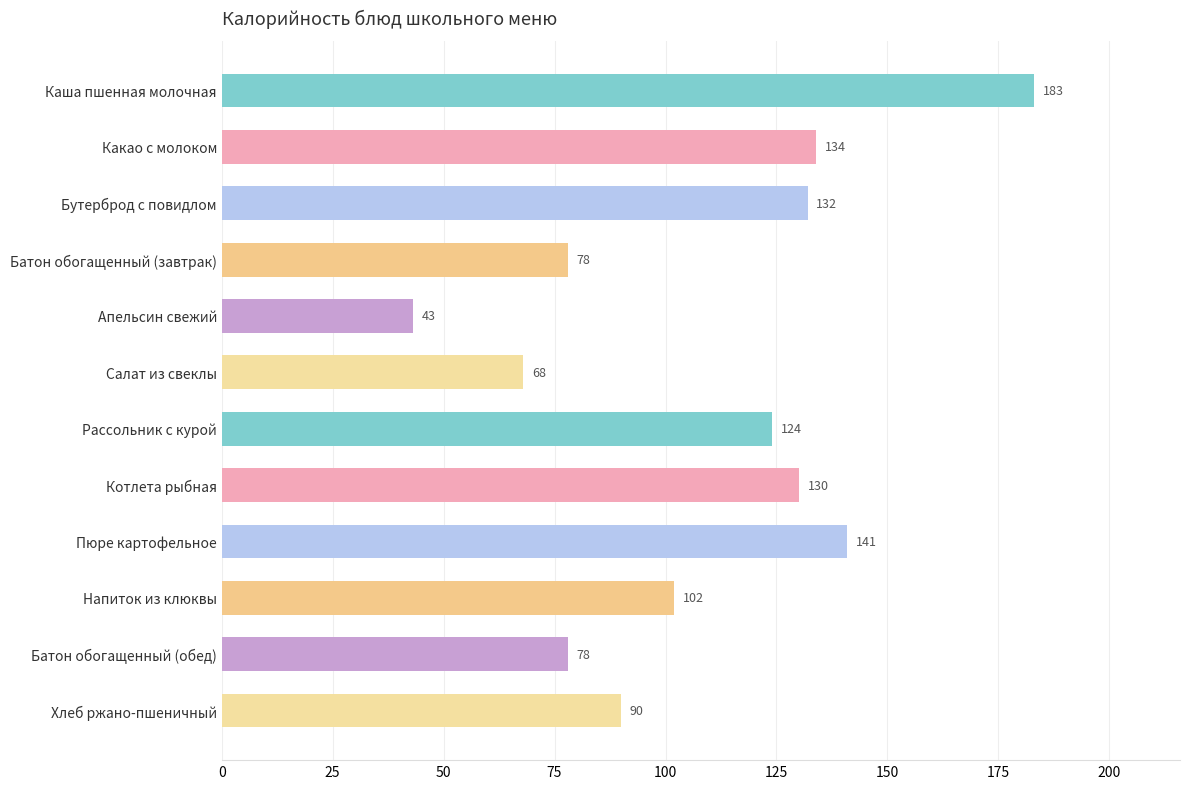

How many data points are less than 124?

6